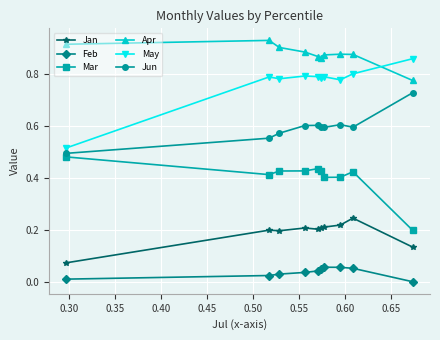

What is the sum of all May values?

7.7